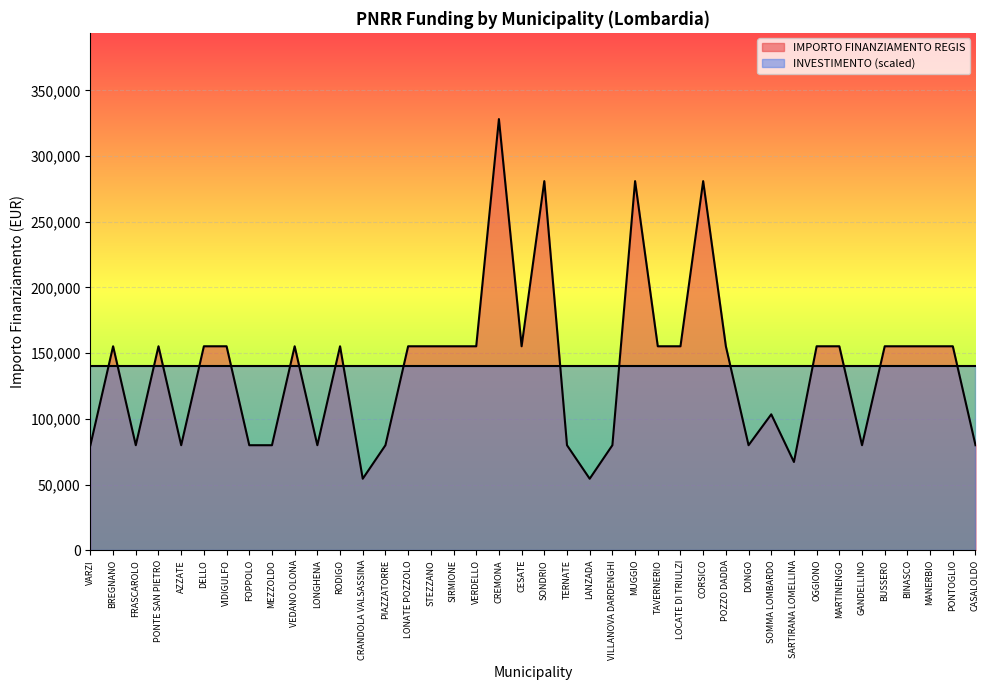

What is the ratio of the value at CREMONA to the value at LONGHENA?

4.1